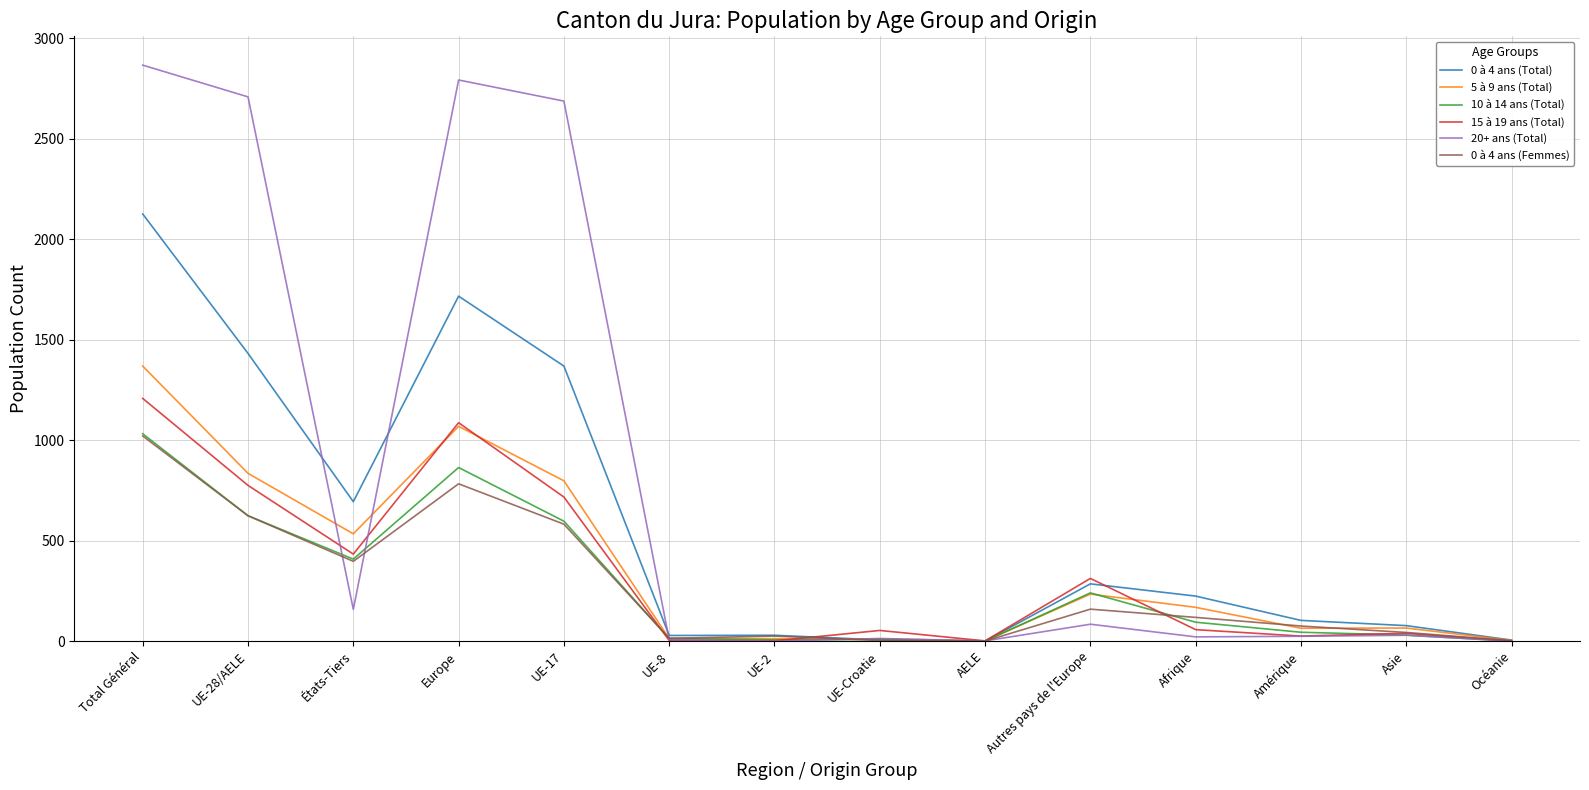

The value of 0 à 4 ans (Femmes) at AELE is 0. True or false?

True